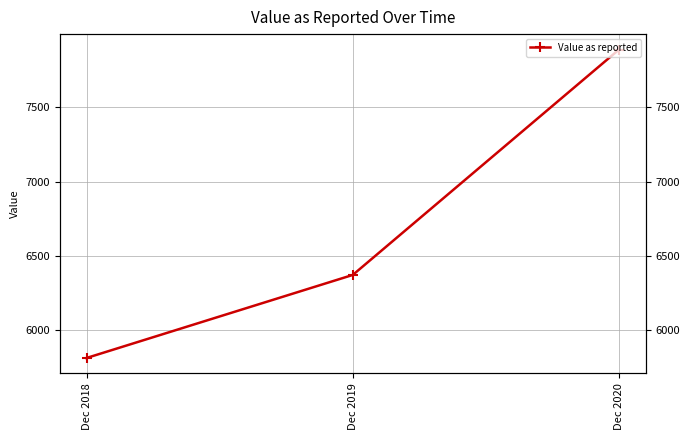

Reading left to right, extract all data points from this chart.

5810	6370	7890